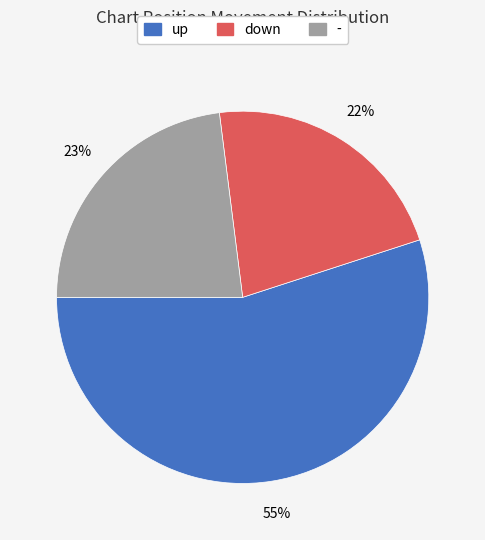

Approximately how many times larger is the value at down compared to up?

0.4